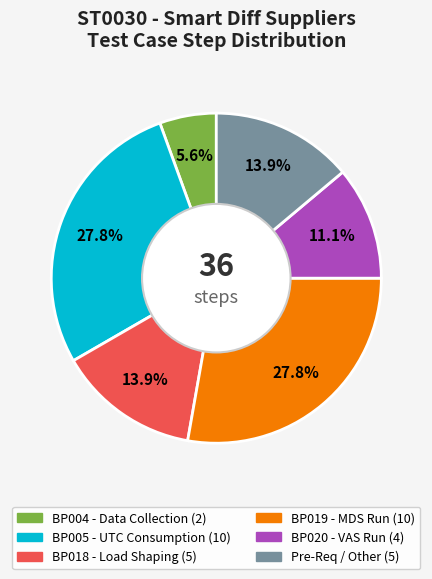

Is there a majority slice in this chart?

No